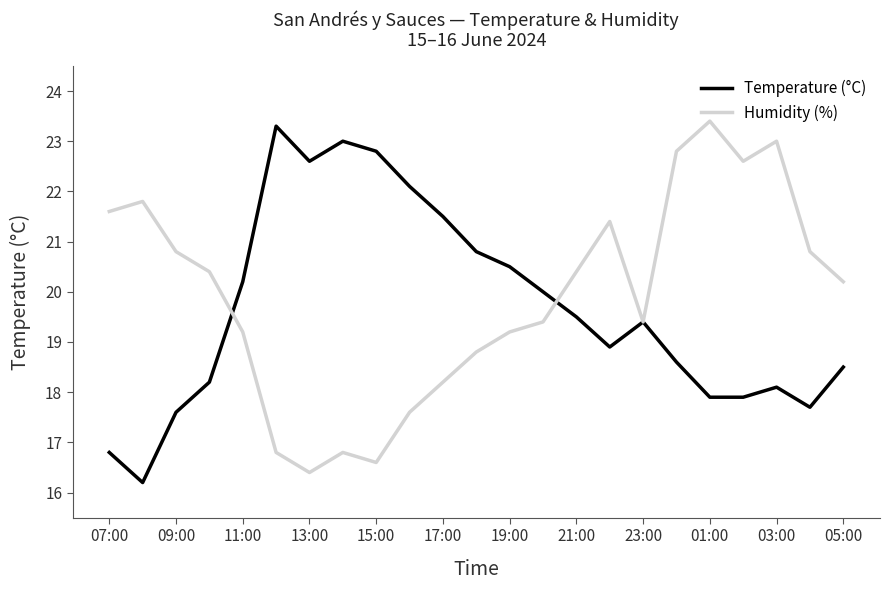

How many values in the Temperature (°C) series are below 19?

11